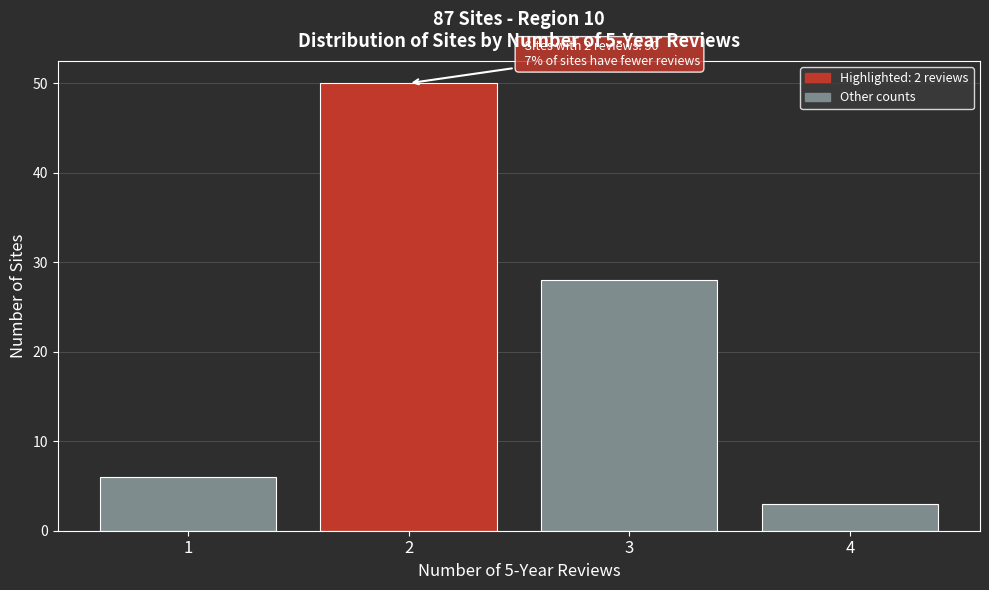

Over which range of the x-axis is the bar tallest?

1.5 to 2.5